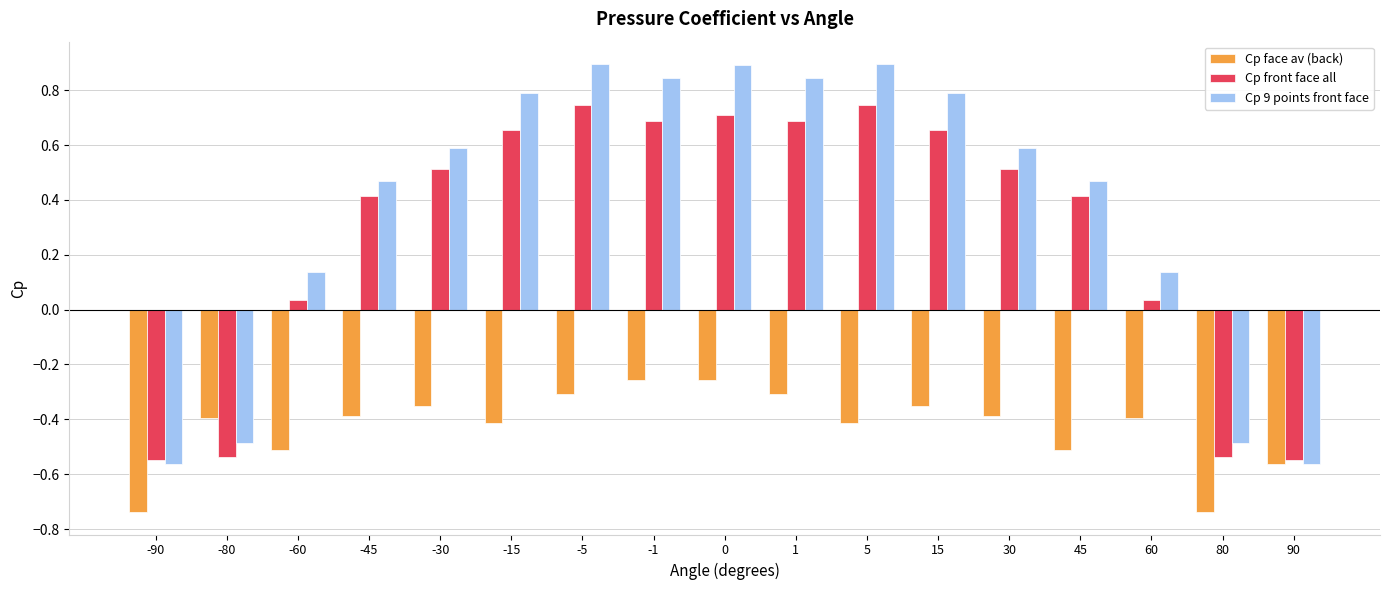

List the series in order of their peak value, highest first.

Cp 9 points front face, Cp front face all, Cp face av (back)